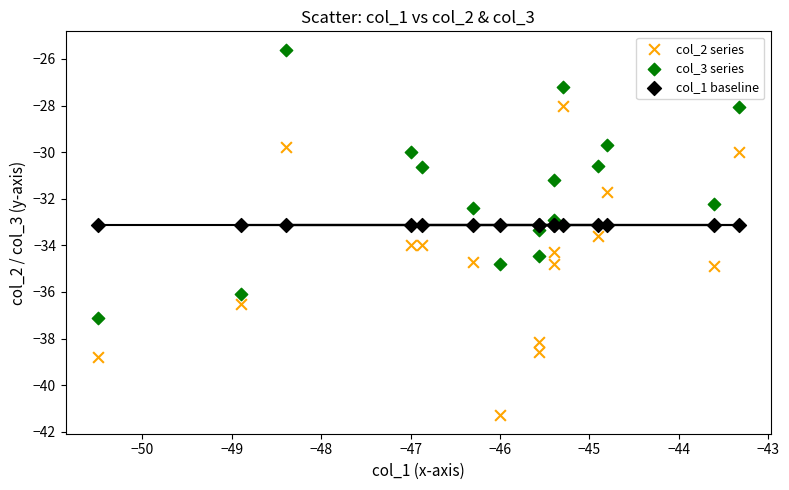

Which series contains the lowest Y value?

col_2 series